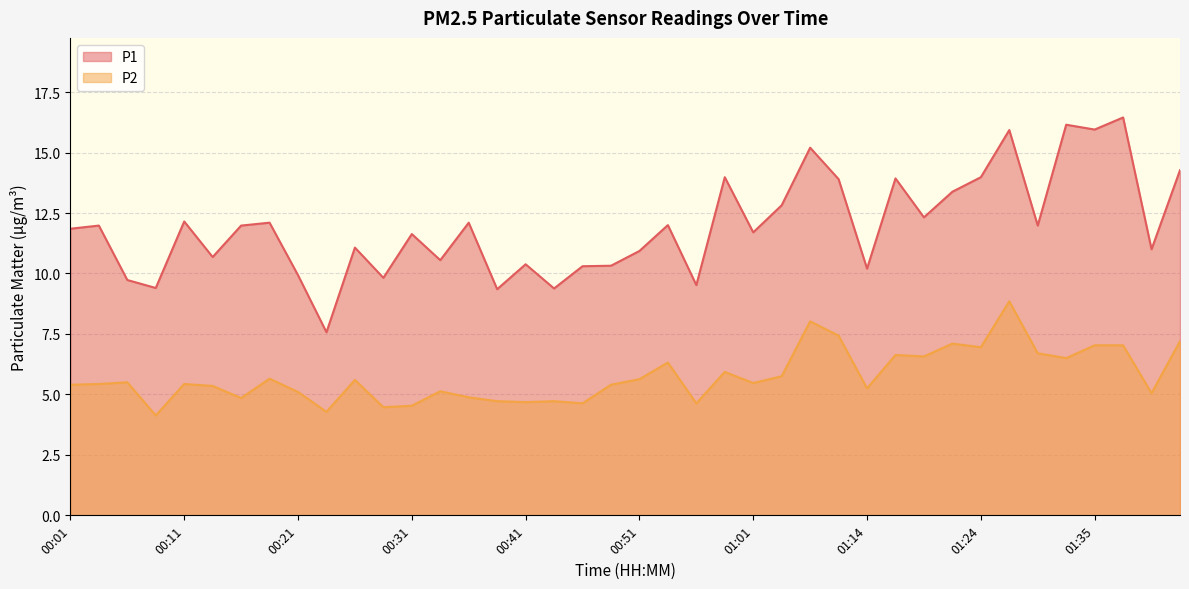

True or false: P1 and P2 intersect in this chart.

False